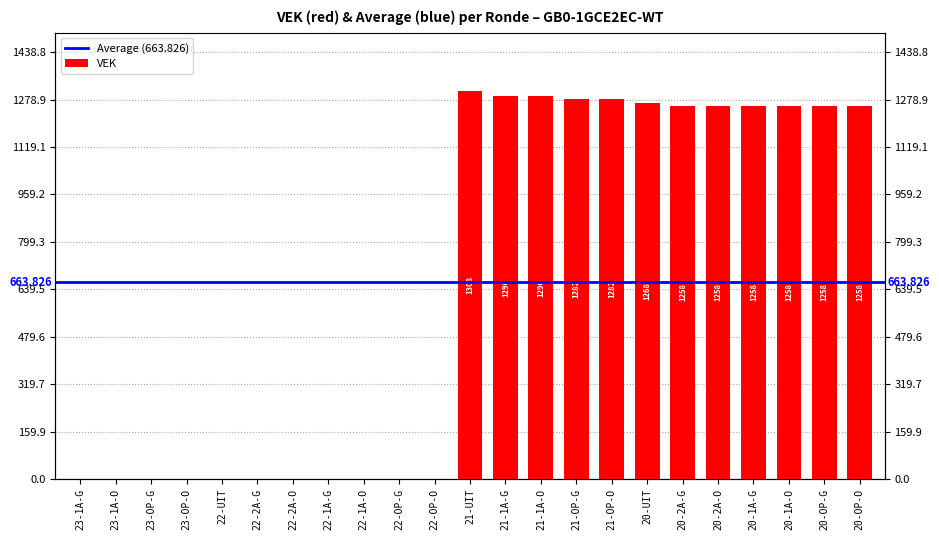

Read the value at 21-UIT, to the nearest 50.

1300